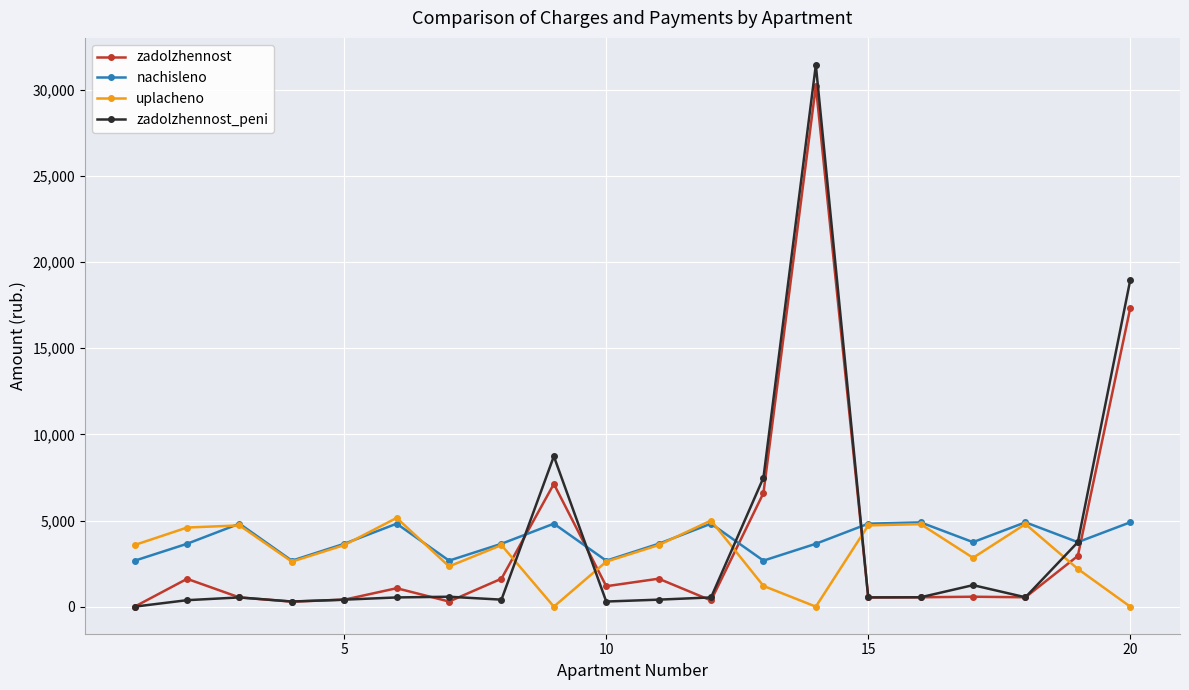

True or false: zadolzhennost_peni has more than 1 points higher than both neighbors.

True